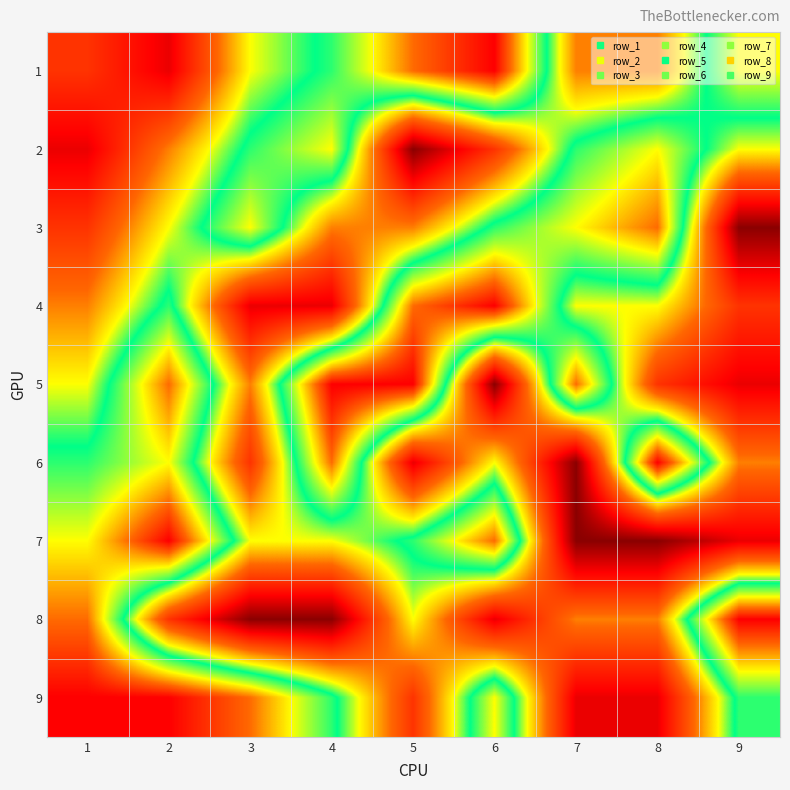

What is the greatest value displayed?

9